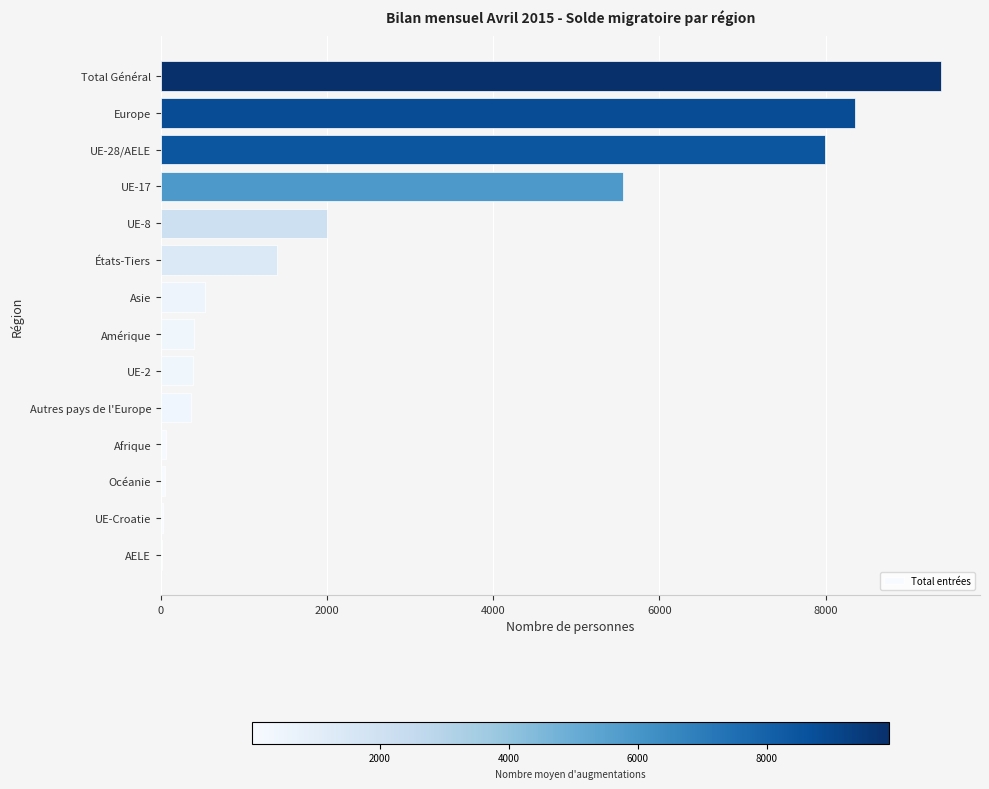

What is the sum of the values at Asie and Amérique?

931